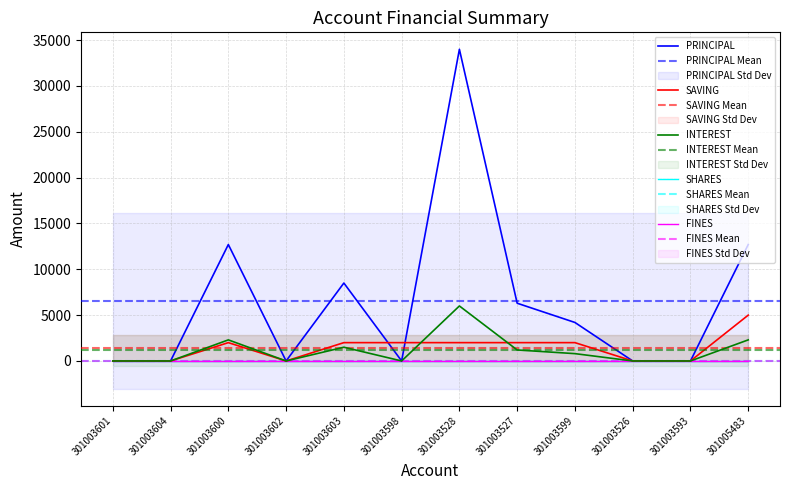

At 301003526, list the series in order from largest to smallest.

PRINCIPAL, SAVING, INTEREST